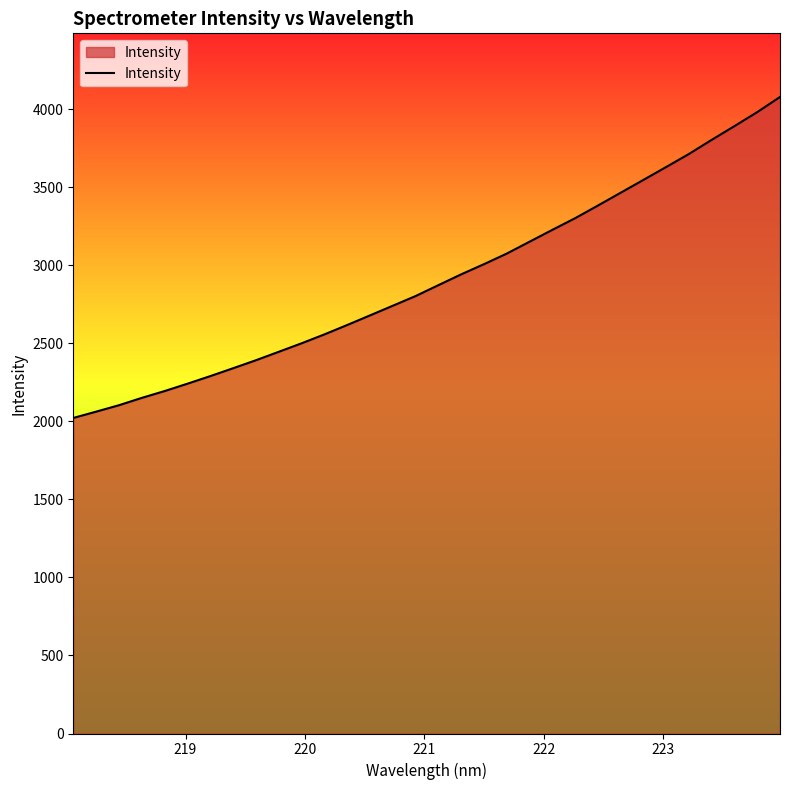

What is the smallest value displayed?

2021.7